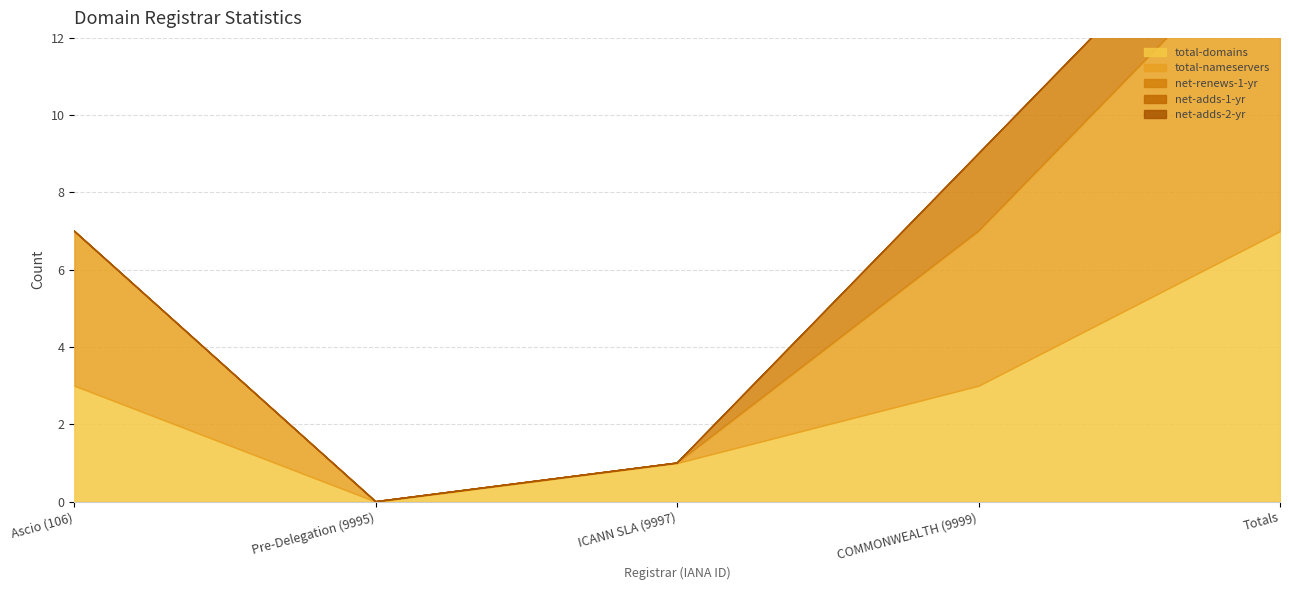

What are all the series names shown in the legend?

total-domains, total-nameservers, net-renews-1-yr, net-adds-1-yr, net-adds-2-yr